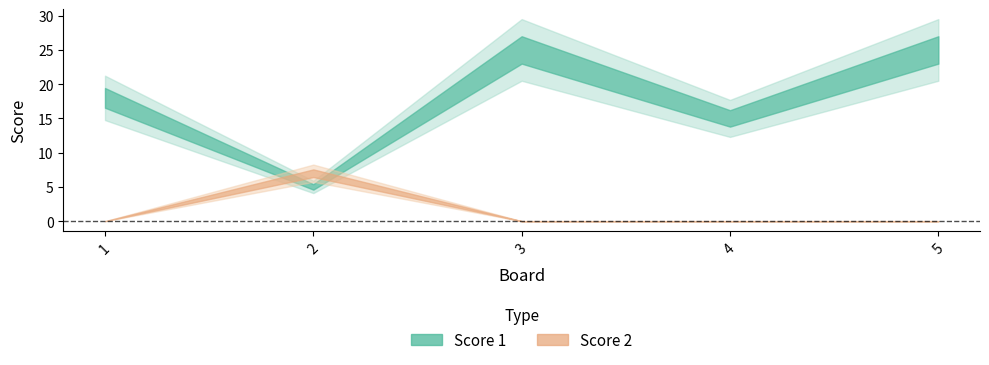

What is the average value of the Score 1 series?

18